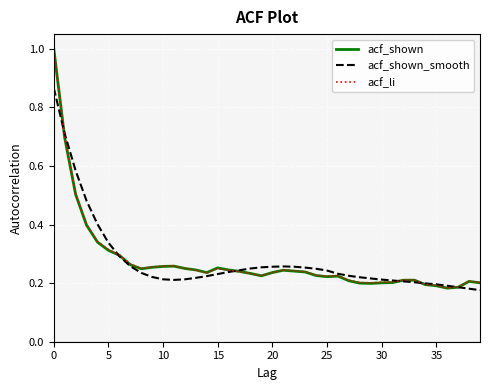

What is the sum of all acf_shown values?

11.0